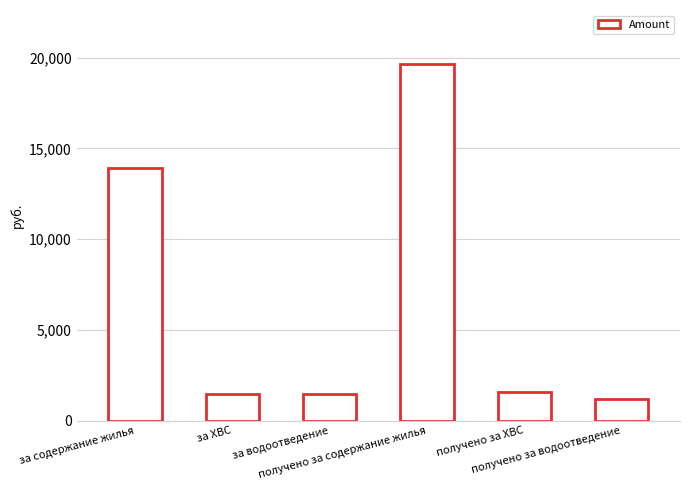

Which has a higher value, получено за водоотведение or за водоотведение?

за водоотведение